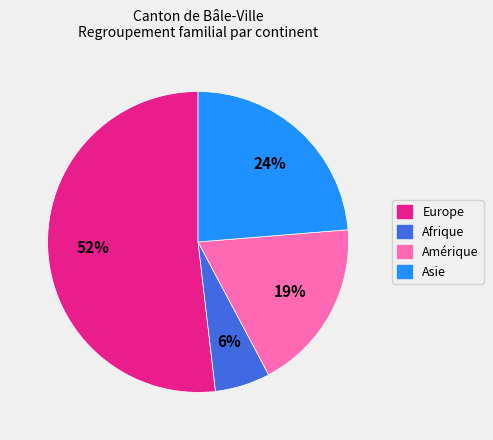

To the nearest percent, what is the average slice percentage?

25%